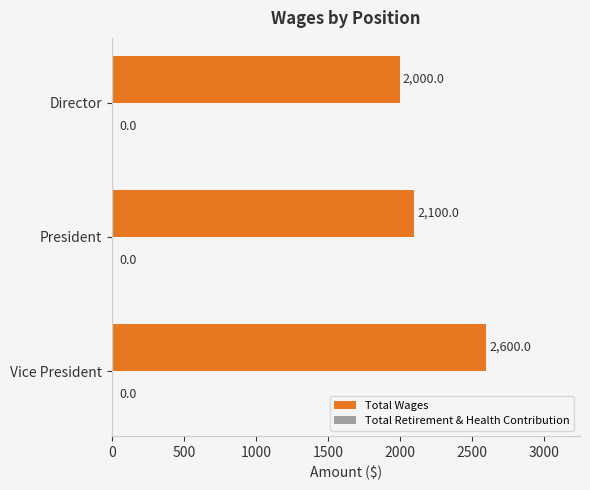

Does the chart contain any negative values?

No